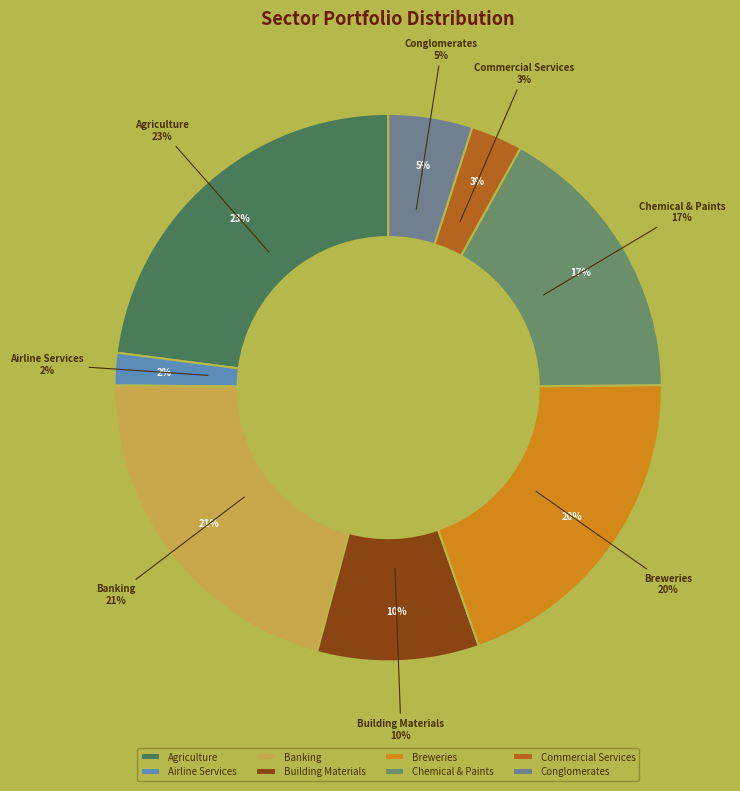

The Agriculture slice represents 36% of the pie. True or false?

False